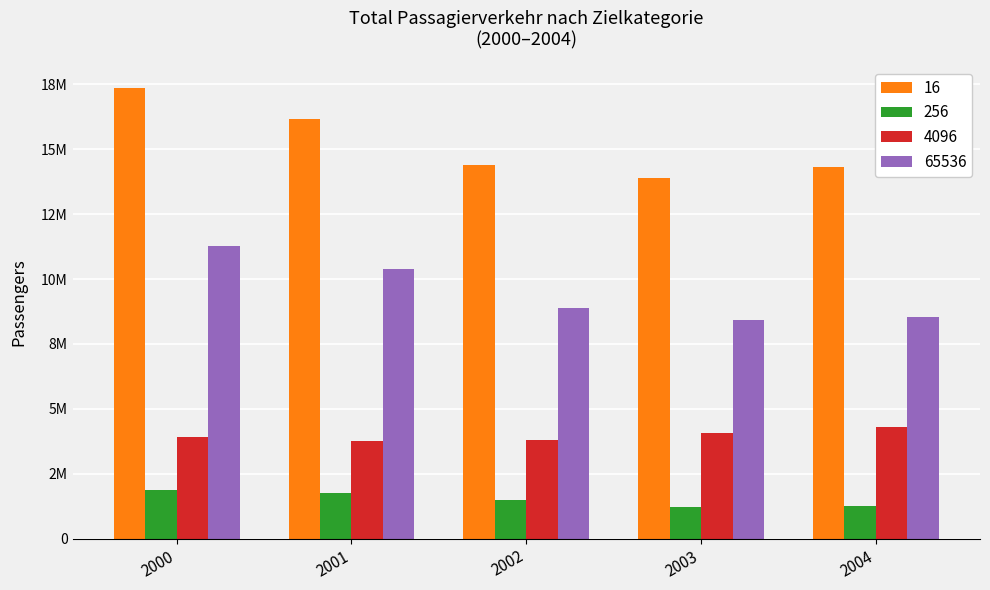

List the labels in order of 65536 value, smallest first.

2003, 2004, 2002, 2001, 2000